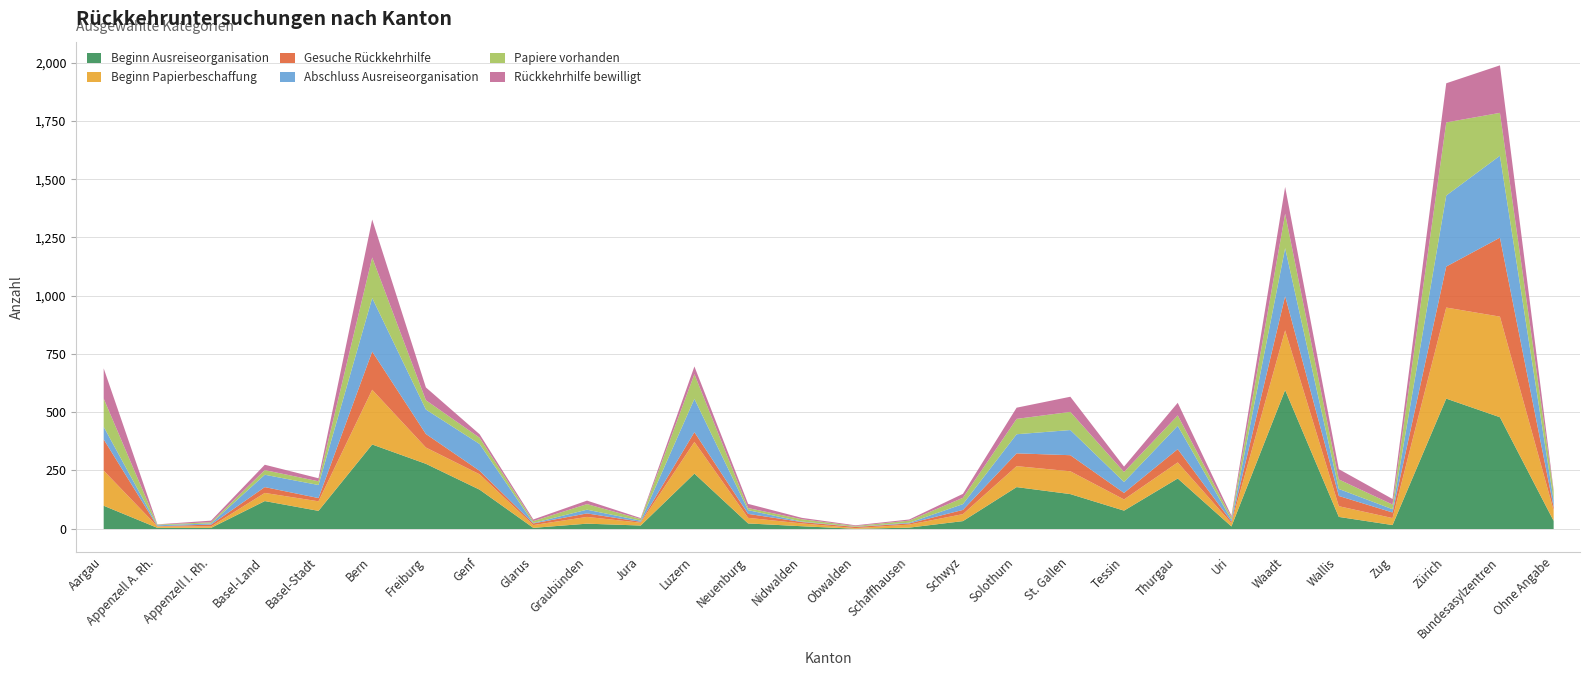

Does the chart display data point markers on the line(s)?

No